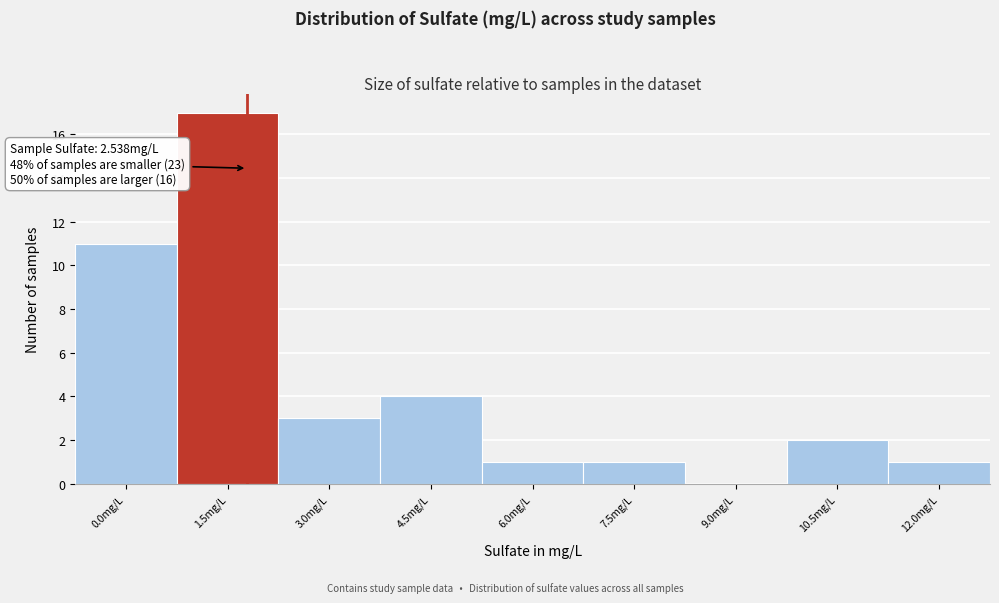

Reading left to right, extract all data points from this chart.

0.0mg/L=11	1.5mg/L=17	3.0mg/L=3	4.5mg/L=4	6.0mg/L=1	7.5mg/L=1	9.0mg/L=0	10.5mg/L=2	12.0mg/L=1